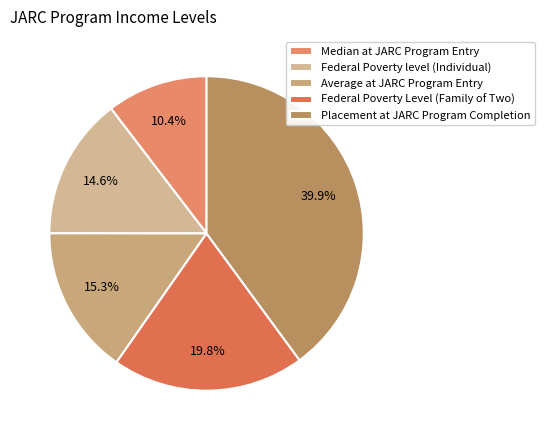

The Federal Poverty Level (Family of Two) slice represents 12% of the pie. True or false?

False